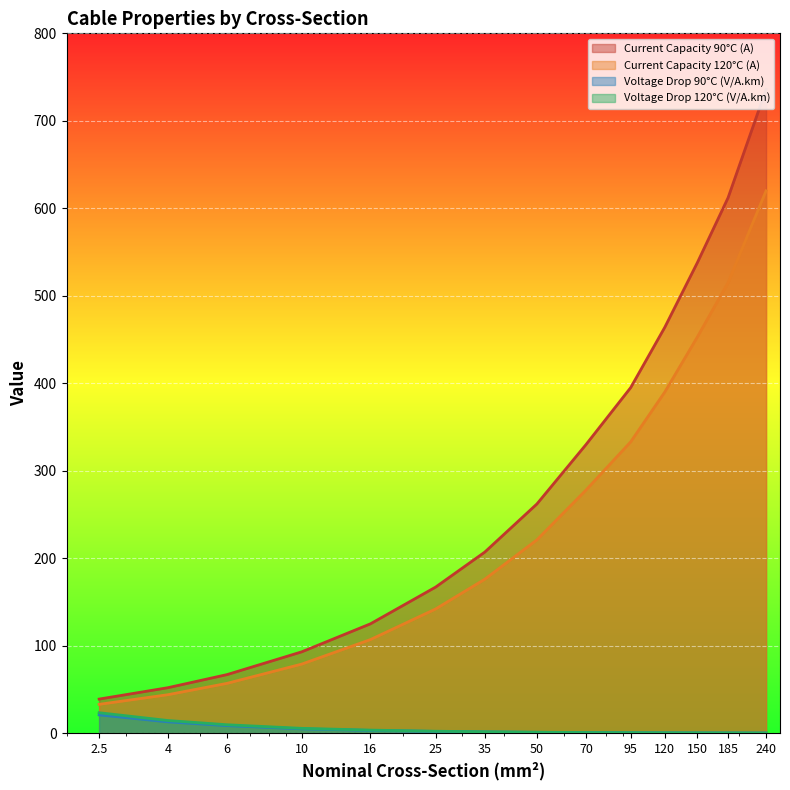

What is the greatest value displayed?

736.0